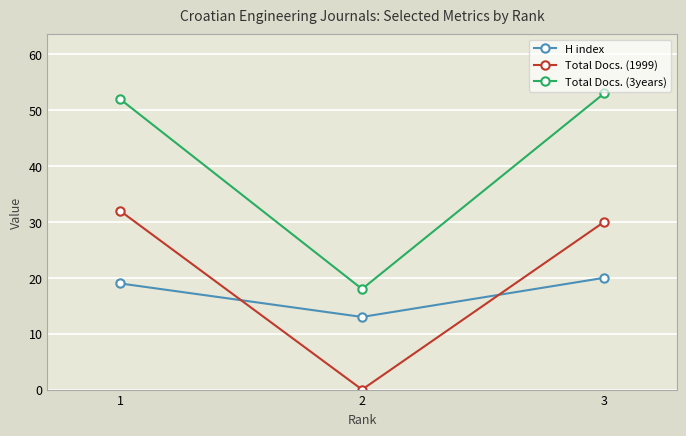

The Total Docs. (1999) series shows 16 at 2. True or false?

False